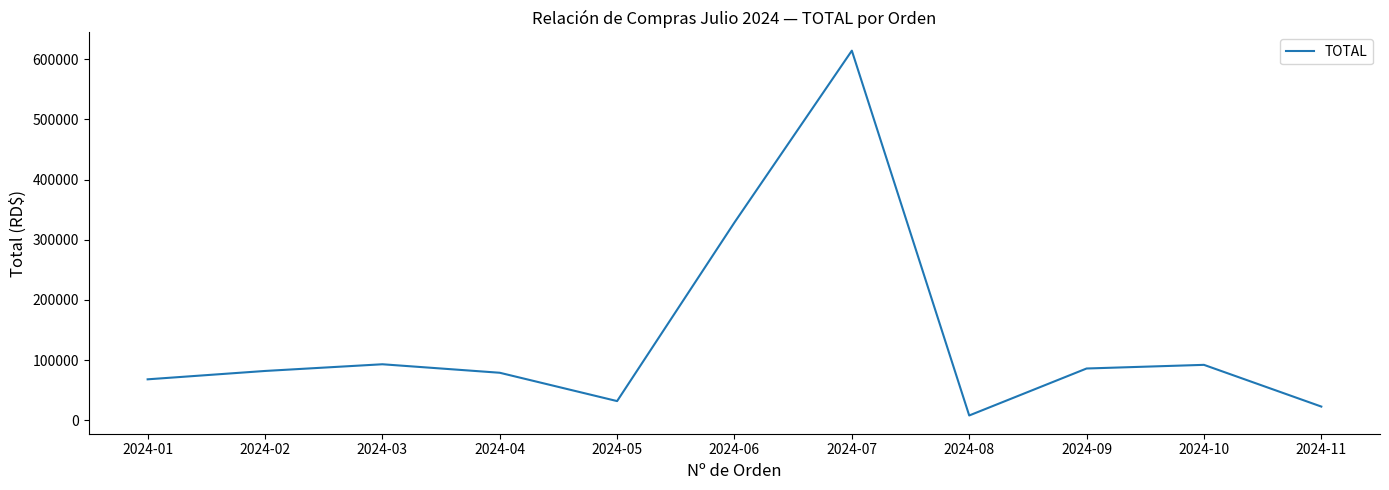

What is the difference between the maximum and minimum values?

606369.9